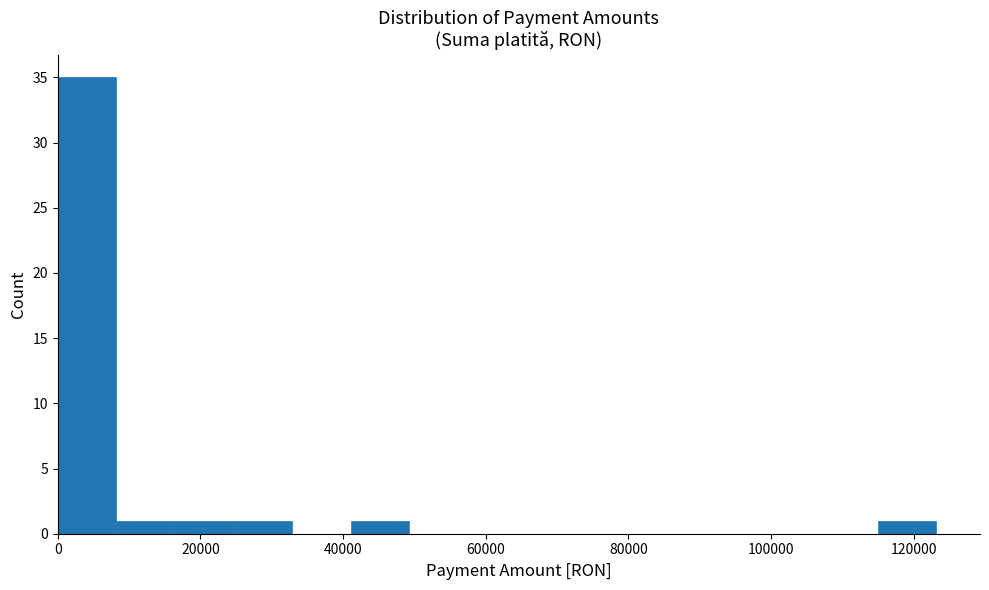

Reading left to right, transcribe this chart: for each bar, give the range it covers on the x-axis and its height. Neither the bar edges nor the heights are printed on the chart, so give them approximately, as read against the axes.

0 to 8000: 35
8000 to 16000: 1
16000 to 24000: 1
24000 to 32000: 1
32000 to 42000: 0
42000 to 50000: 1
50000 to 58000: 0
58000 to 66000: 0
66000 to 74000: 0
74000 to 82000: 0
82000 to 90000: 0
90000 to 98000: 0
98000 to 106000: 0
106000 to 114000: 0
114000 to 124000: 1